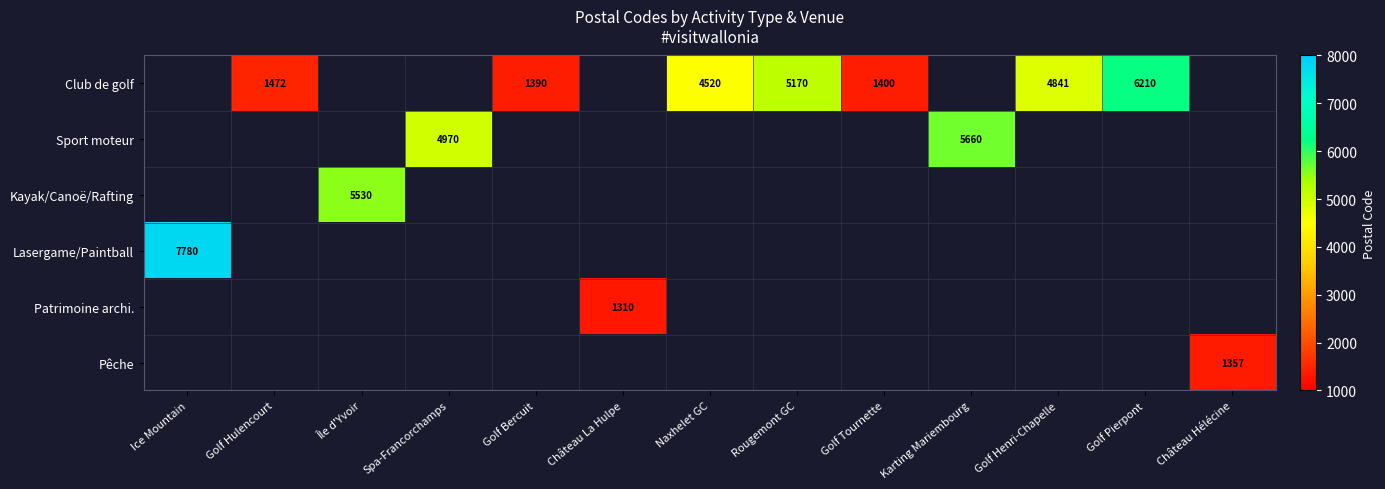

The value of Patrimoine archi. at Château La Hulpe is 1310. True or false?

True